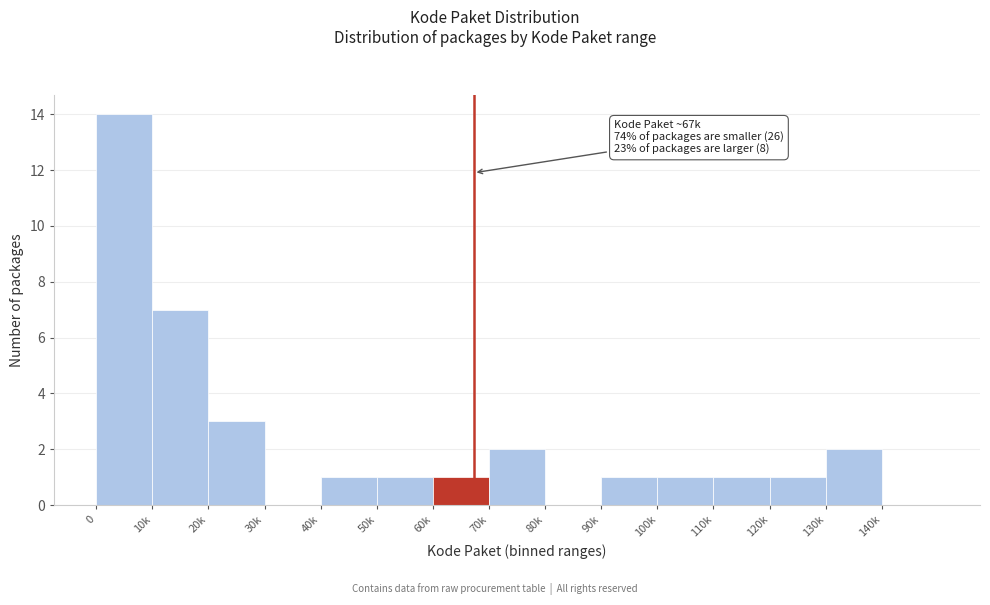

Reading right to left, extract all data points from this chart.

140k=0	130k=2	120k=1	110k=1	100k=1	90k=1	80k=0	70k=2	60k=1	50k=1	40k=1	30k=0	20k=3	10k=7	0=14